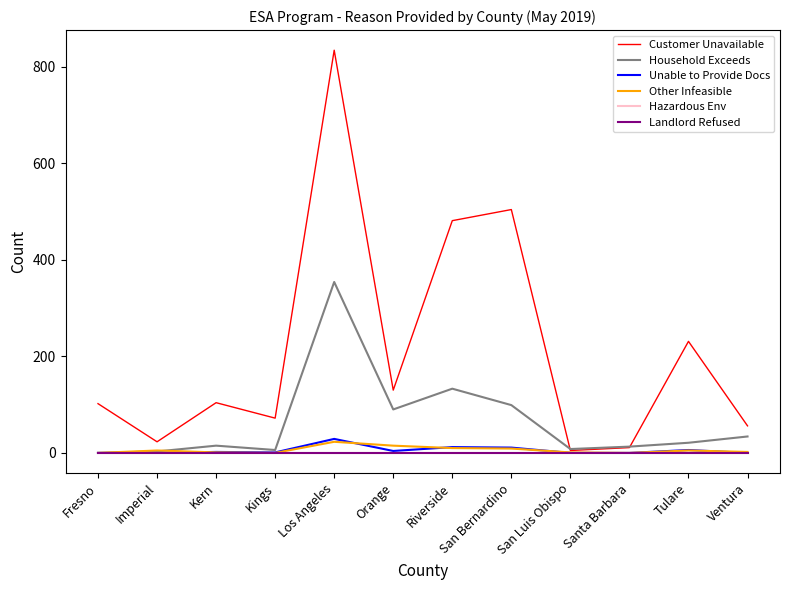

Is this an area chart (filled region under the line)?

No